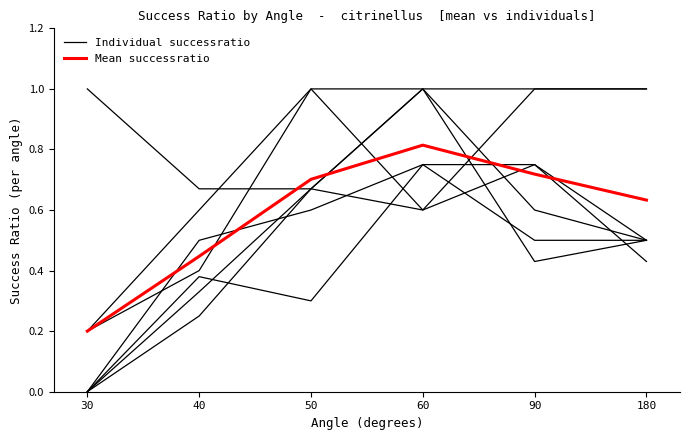

What is the difference between the highest and lowest values at 90?

0.3